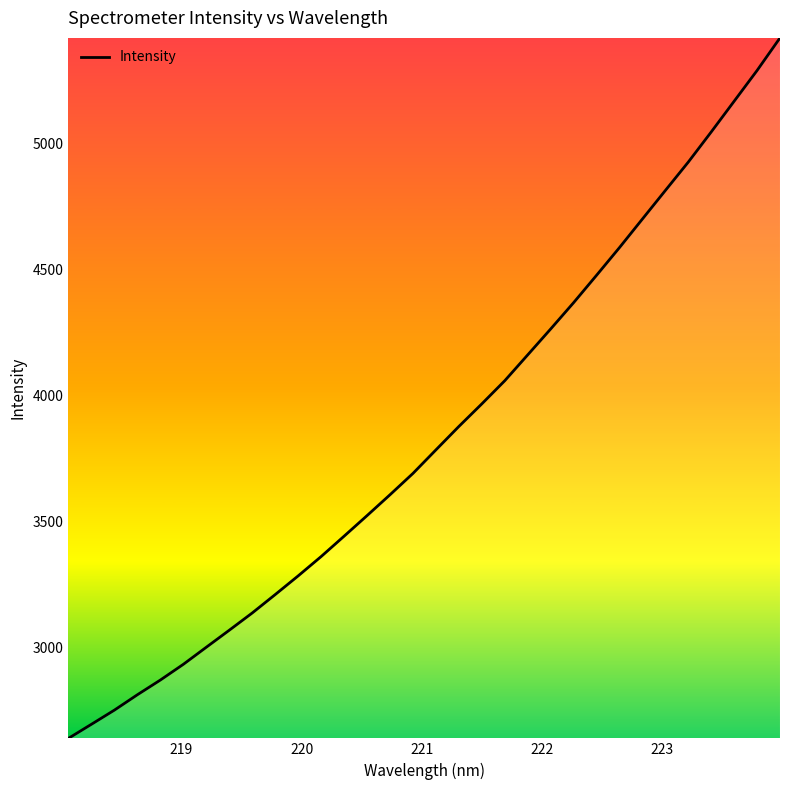

What is the maximum value shown in the chart?

5419.2